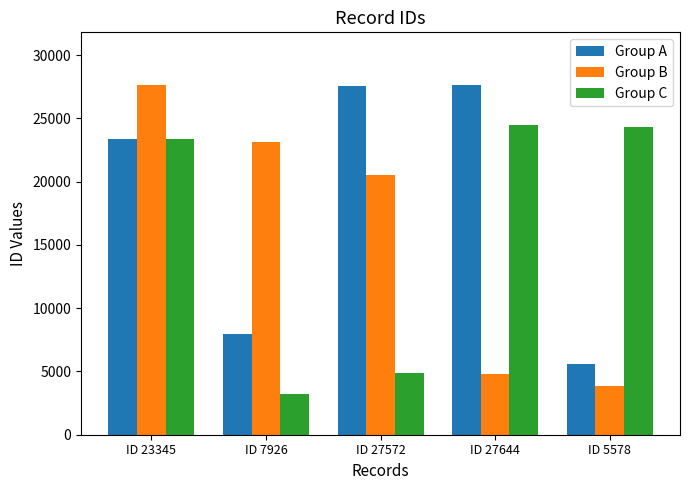

Read the Group B value at ID 7926, to the nearest 100.

23100